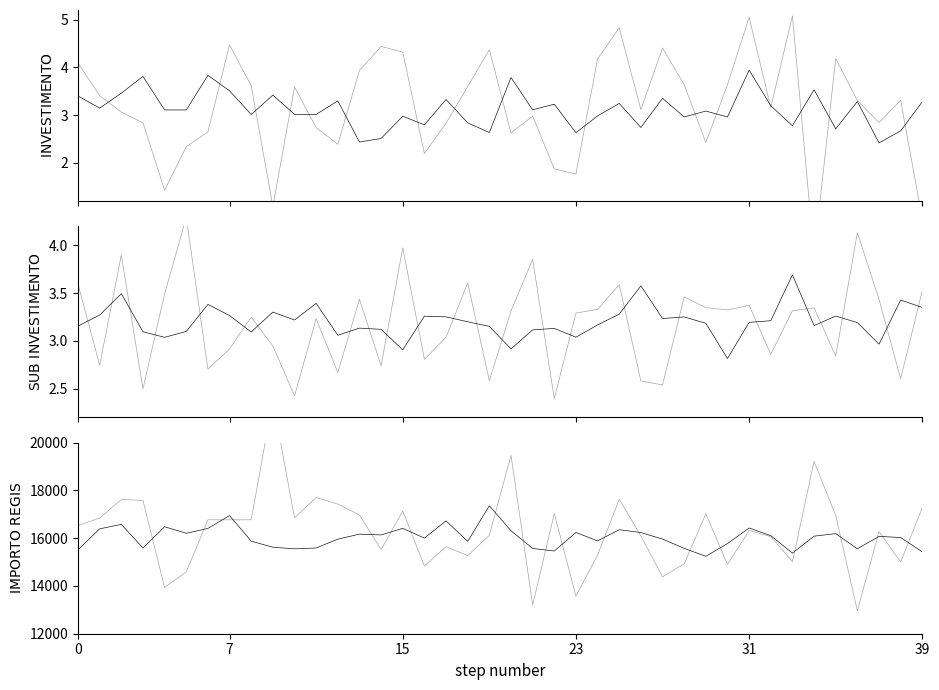

Which series changed the most between 11 and 34?

IMPORTO FINANZIAMENTO REGIS (chain 2)